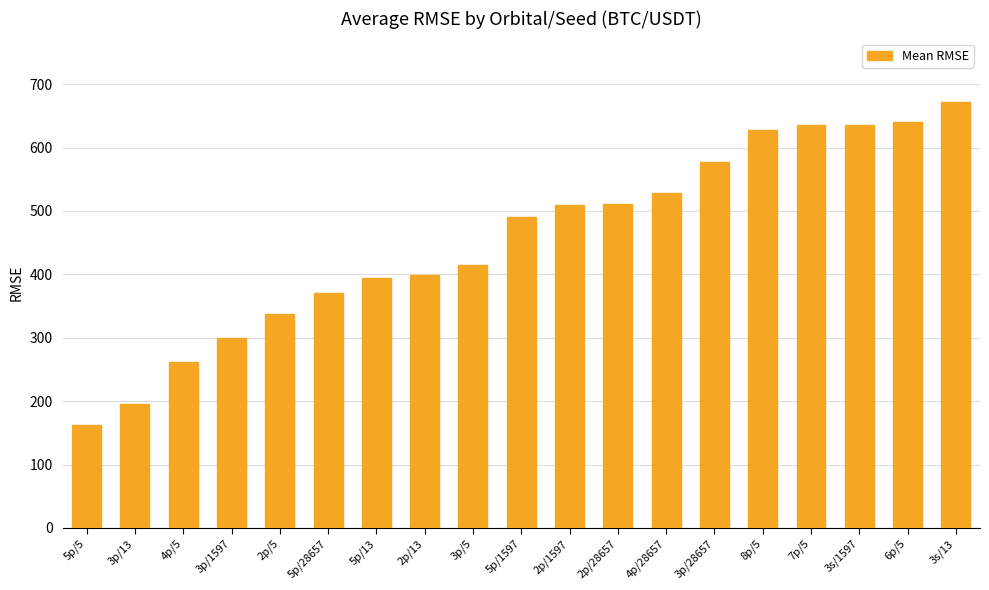

Approximately how many times larger is the value at 3p/13 compared to 8p/5?

0.3